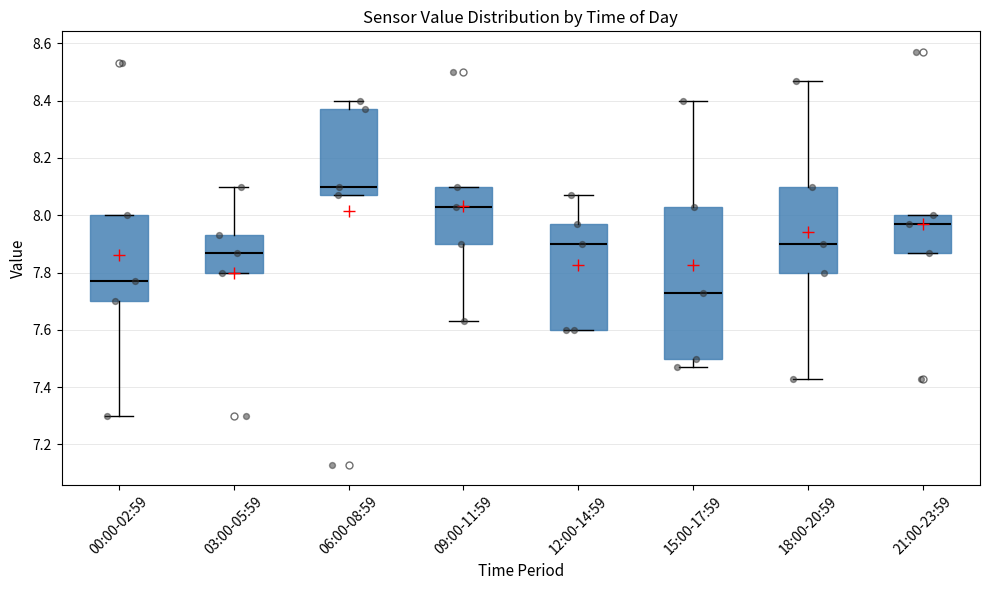

Where is the lower edge of the box for 00:00-02:59 on the y-axis? The values are not printed on the chart, so give them approximately, as read against the axis.

7.70